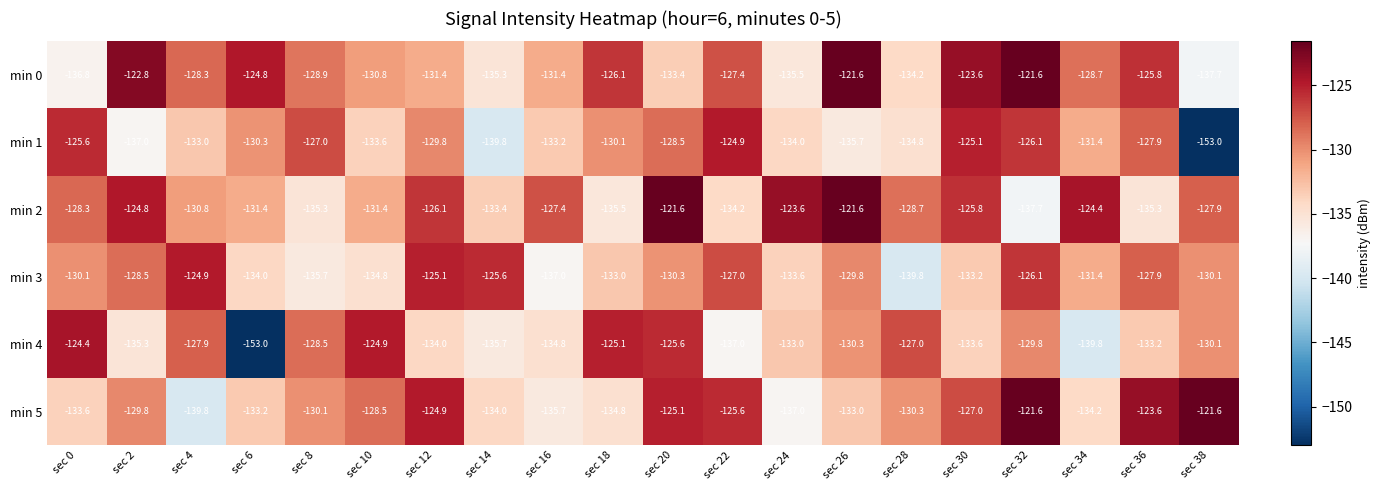

At which label is min 1 closest to -138?

sec 2